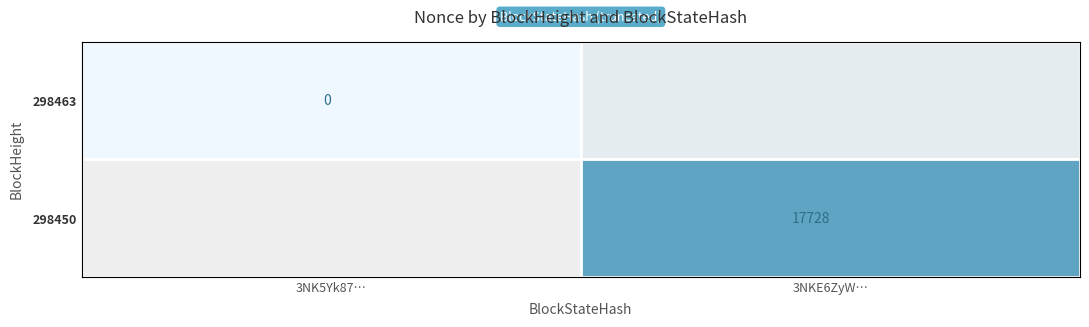

Between 3NK5Yk87… and 3NKE6ZyW…, which is larger?

3NKE6ZyW…